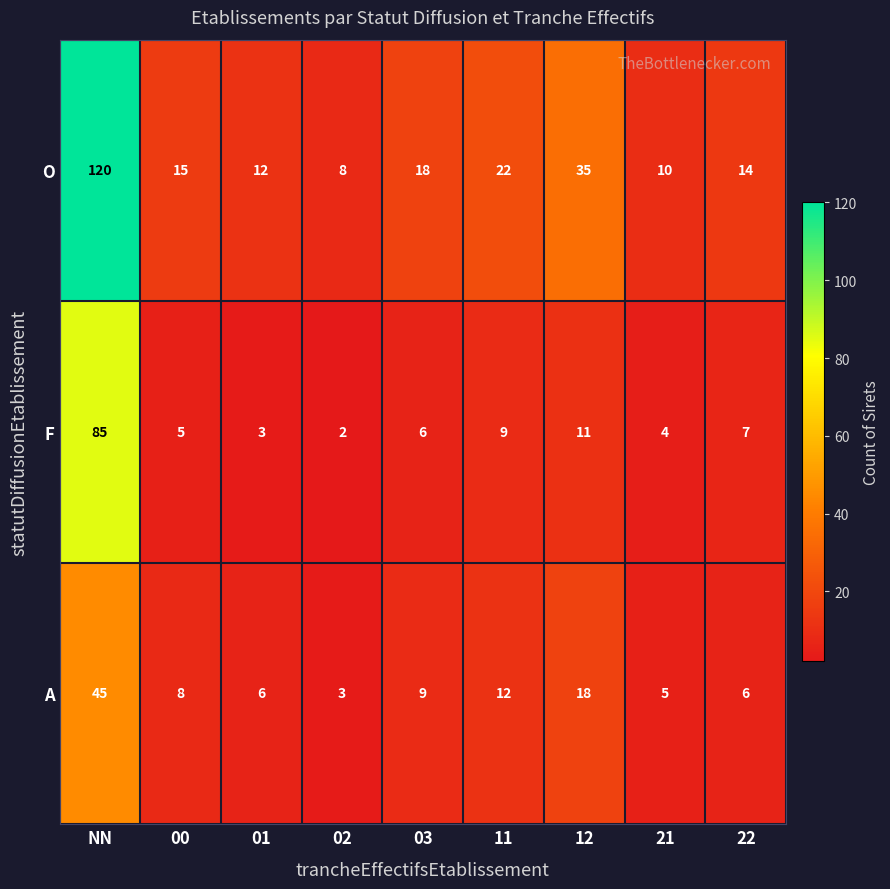

Which series has the widest spread of values?

O